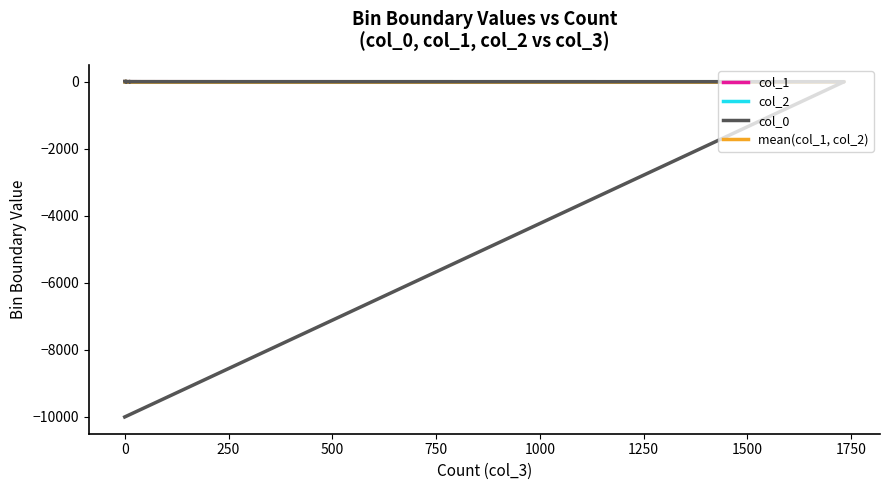

True or false: col_0 and col_1 intersect in this chart.

False